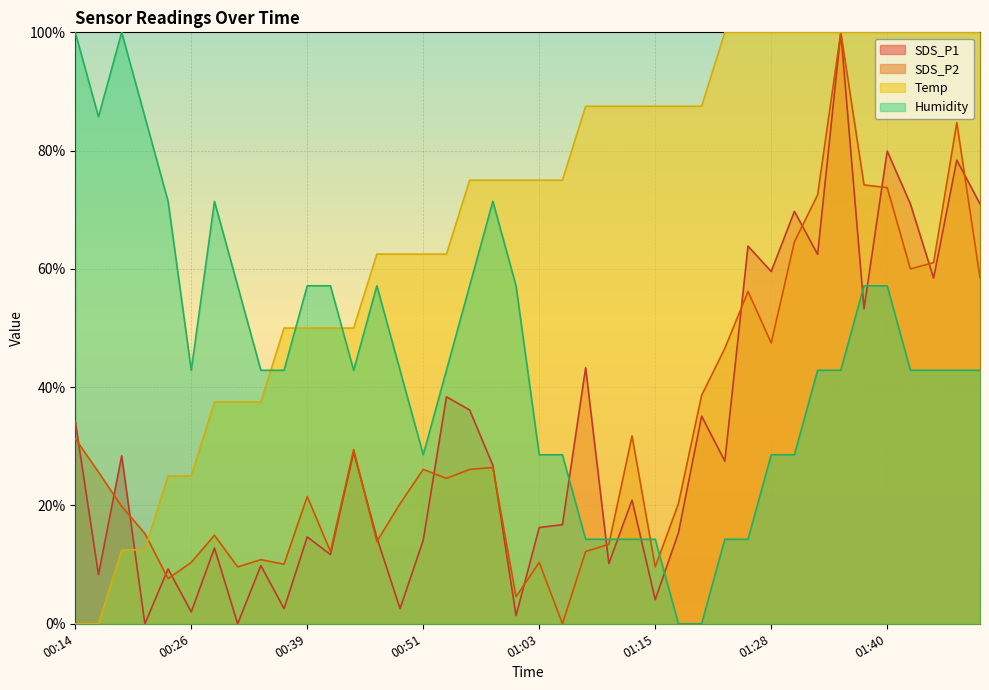

What is the sum of all SDS_P2 values?

1296.6